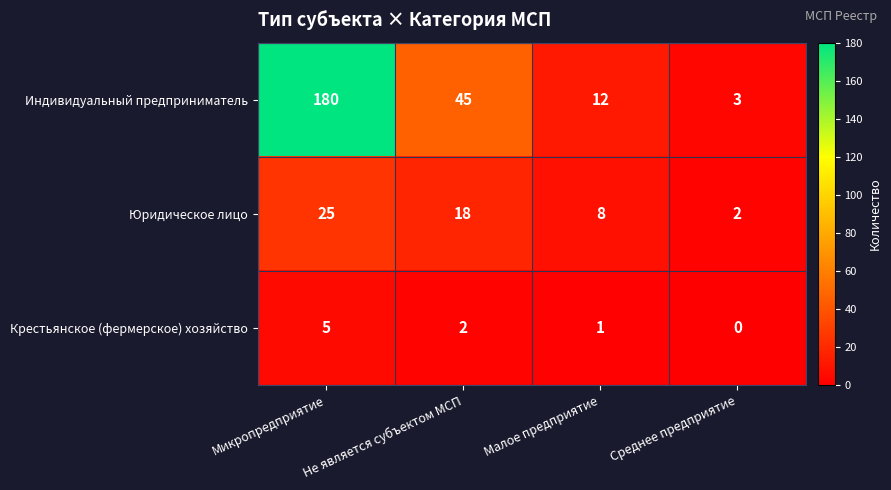

Which series changed the most between Малое предприятие and Среднее предприятие?

Индивидуальный предприниматель